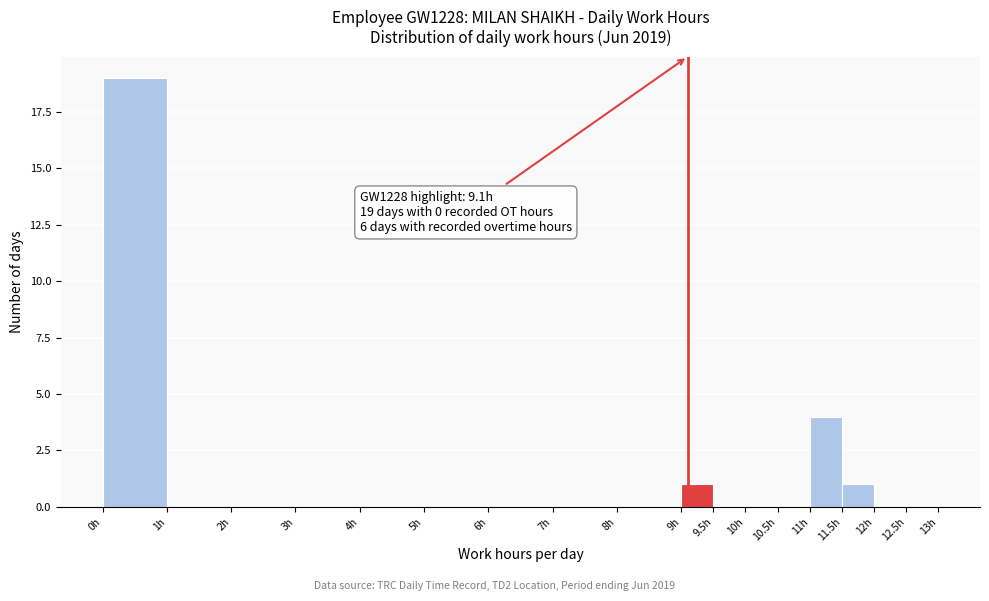

Over which range of the x-axis is the bar tallest?

0.0 to 1.0